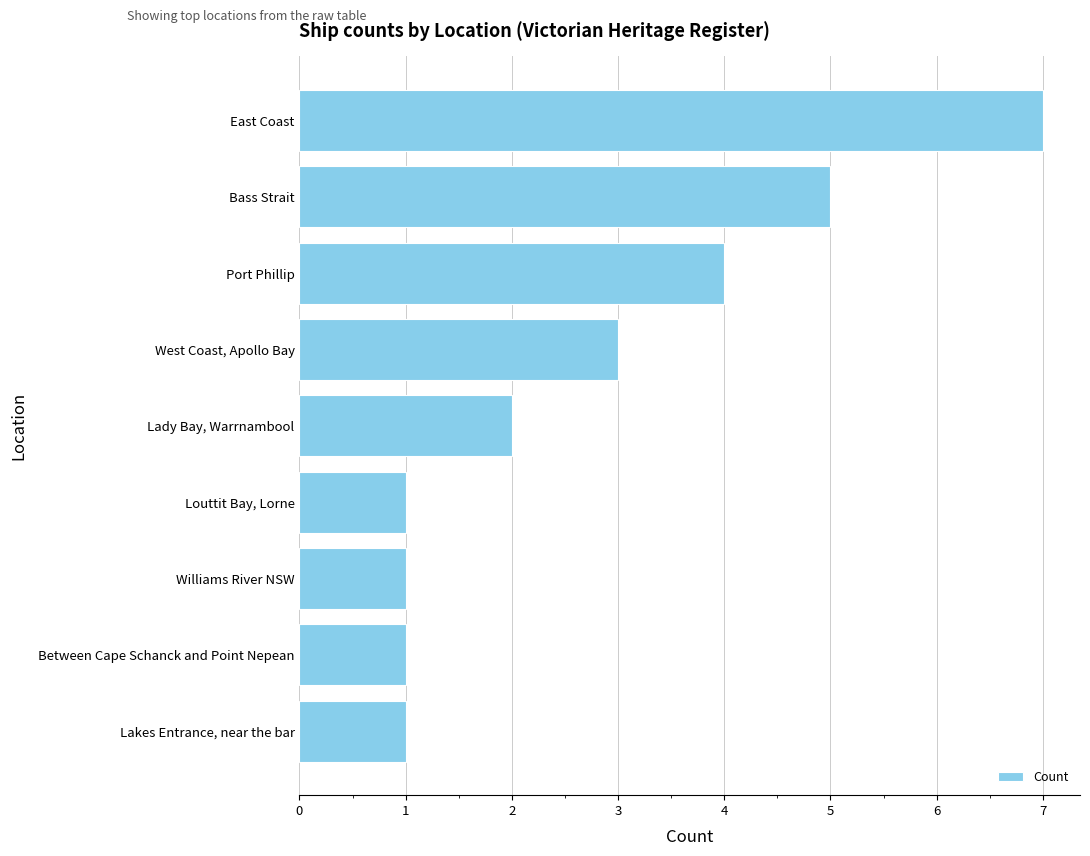

Between Williams River NSW and East Coast, which is larger?

East Coast